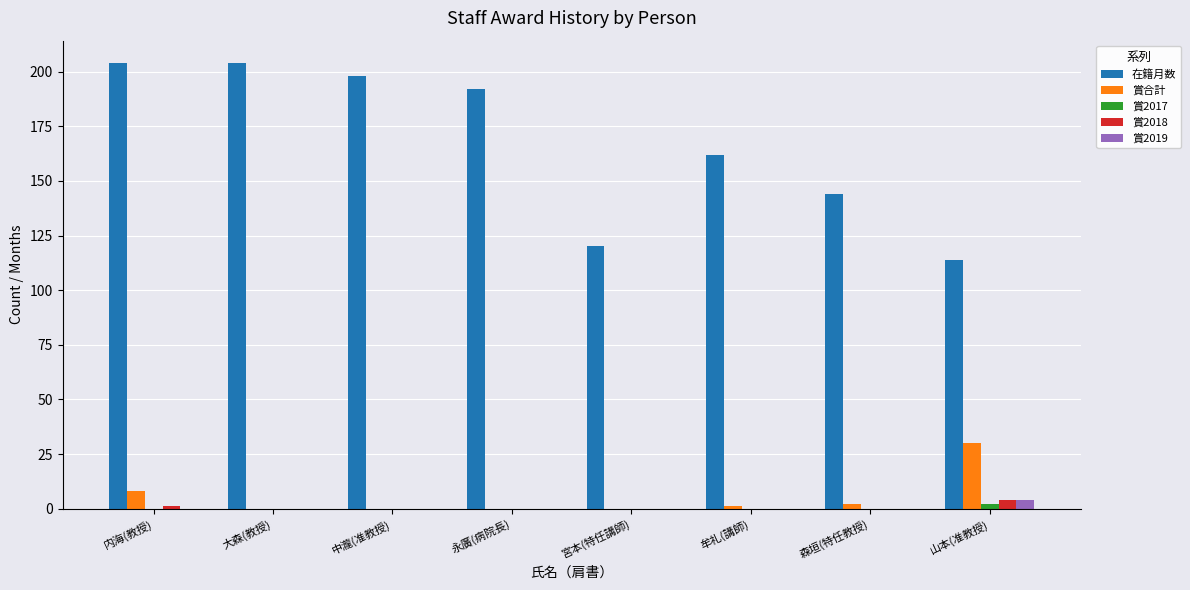

Does the chart contain stacked bars?

No